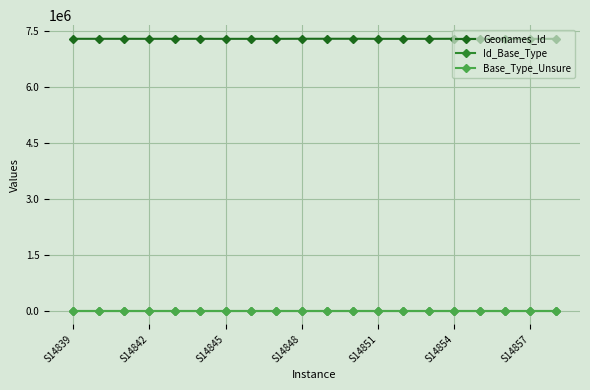

True or false: Geonames_Id and Base_Type_Unsure cross at least once.

False